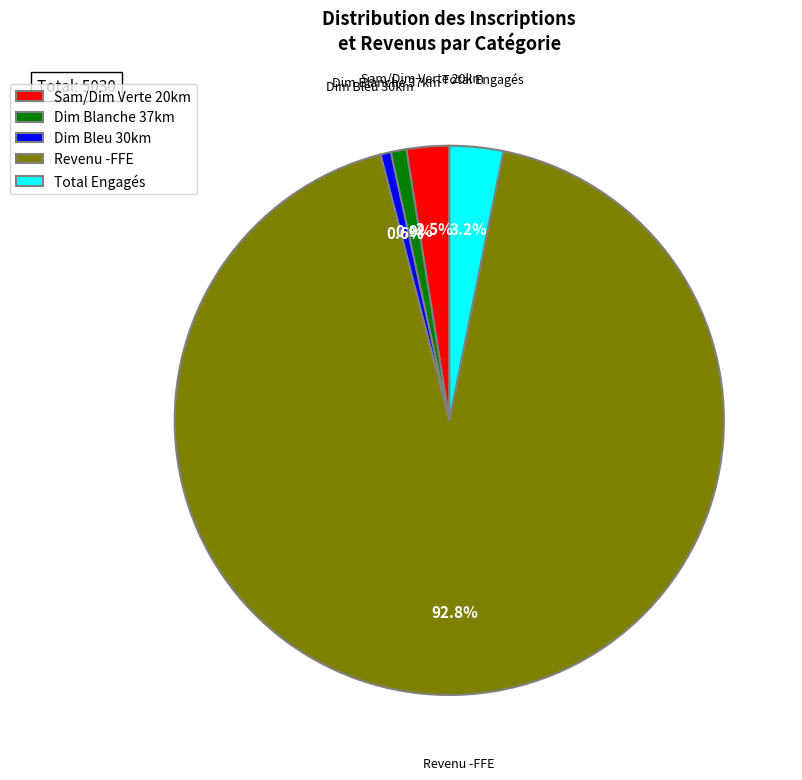

To the nearest percent, what portion does Dim Bleu 30km represent?

1%